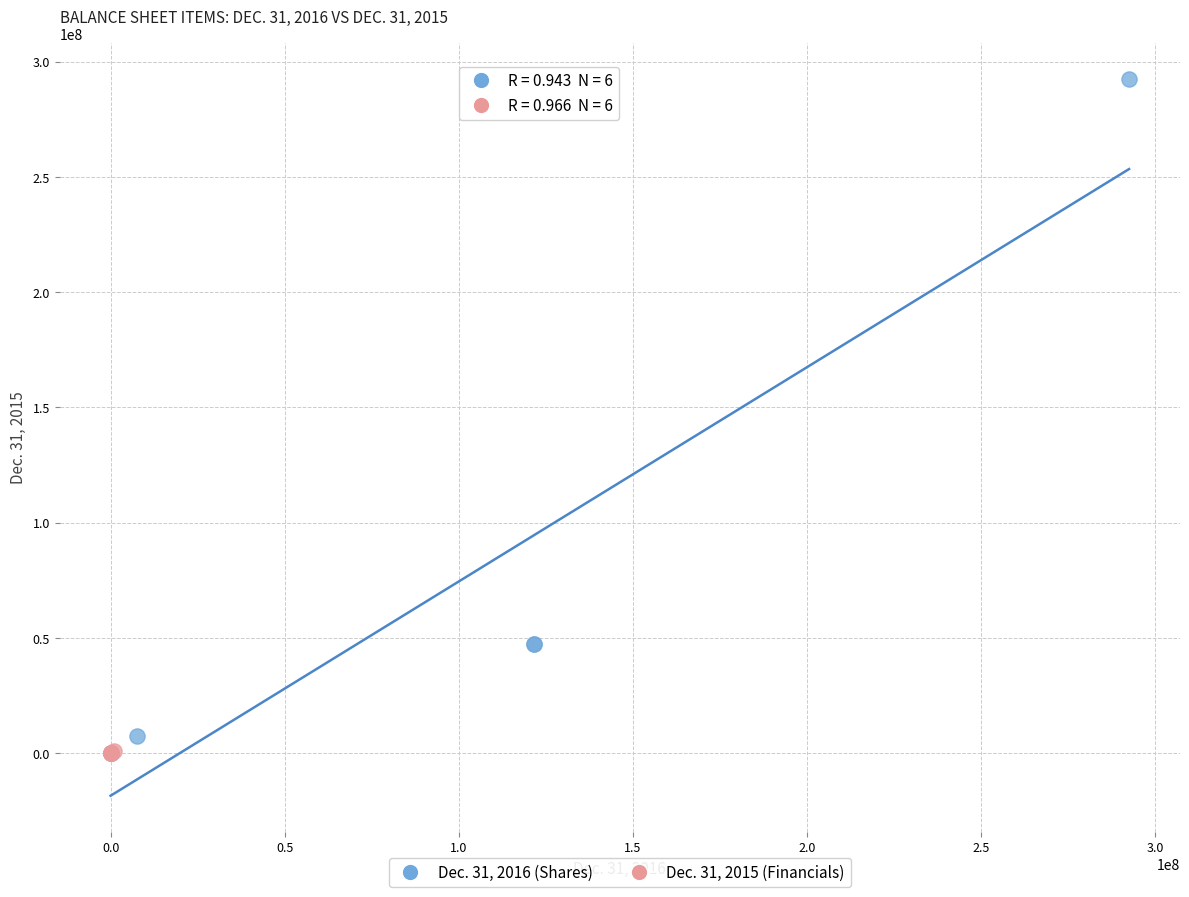

Which series reaches the maximum Y coordinate?

Dec. 31, 2016 (Shares)